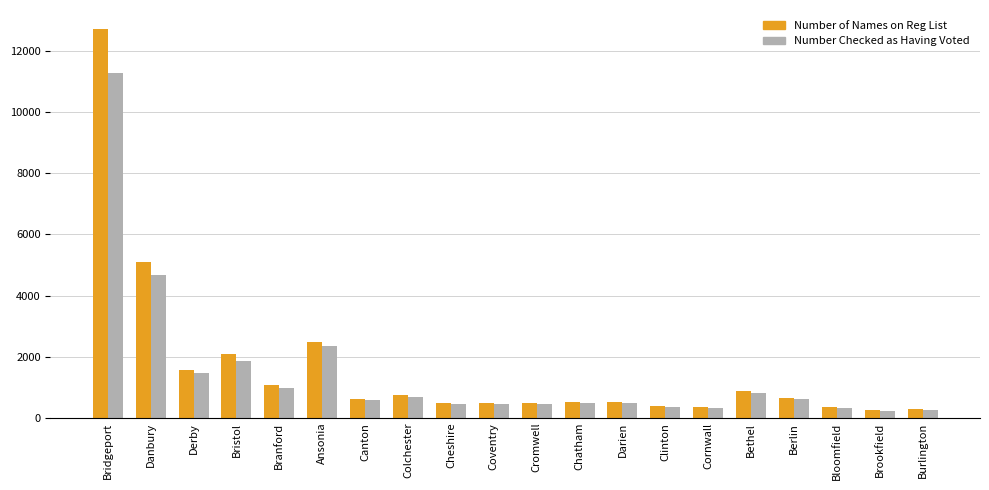

List the series in order of their peak value, lowest first.

Number Checked as Having Voted, Number of Names on Reg List